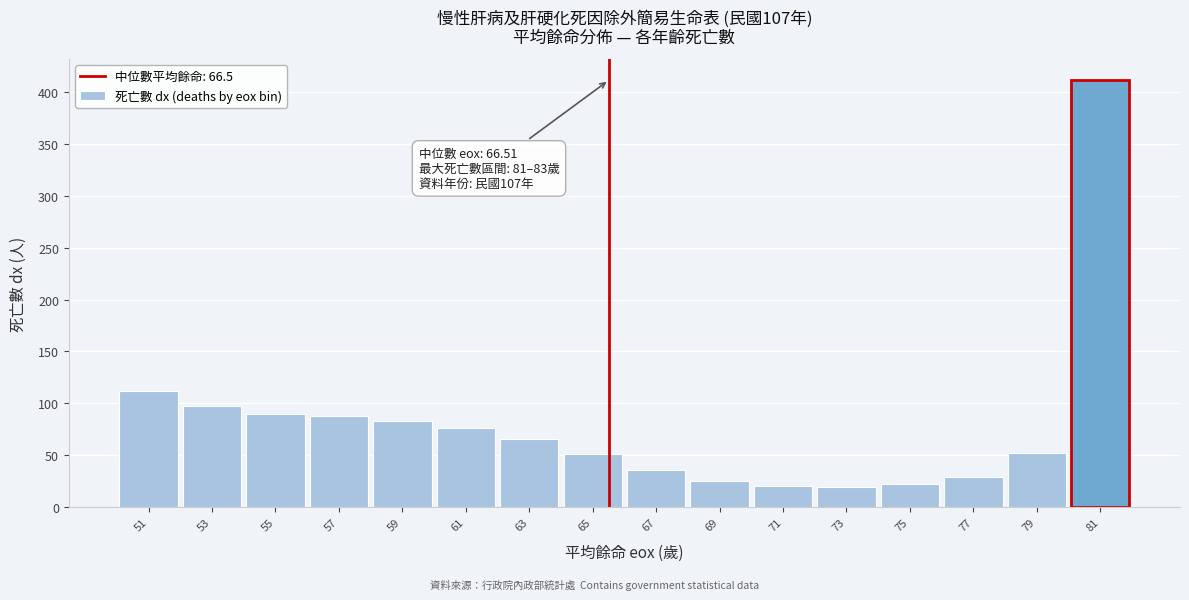

The value at 65 is 71.6. True or false?

False